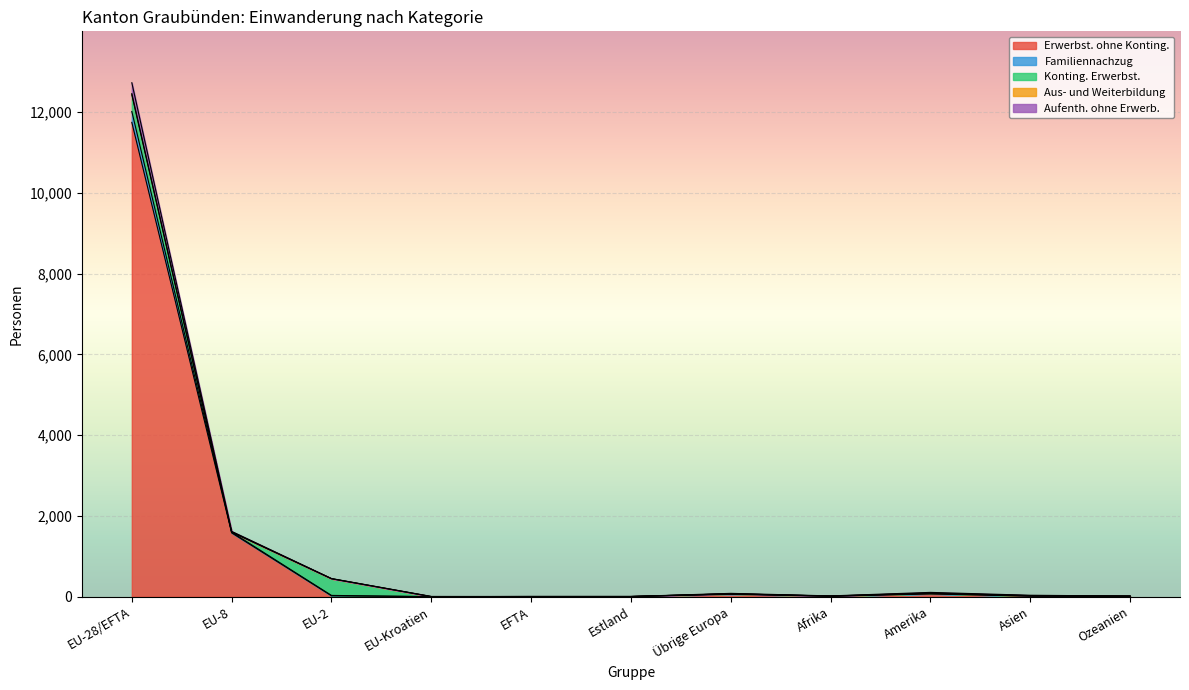

At which label does Aus- und Weiterbildung reach its minimum?

EU-Kroatien